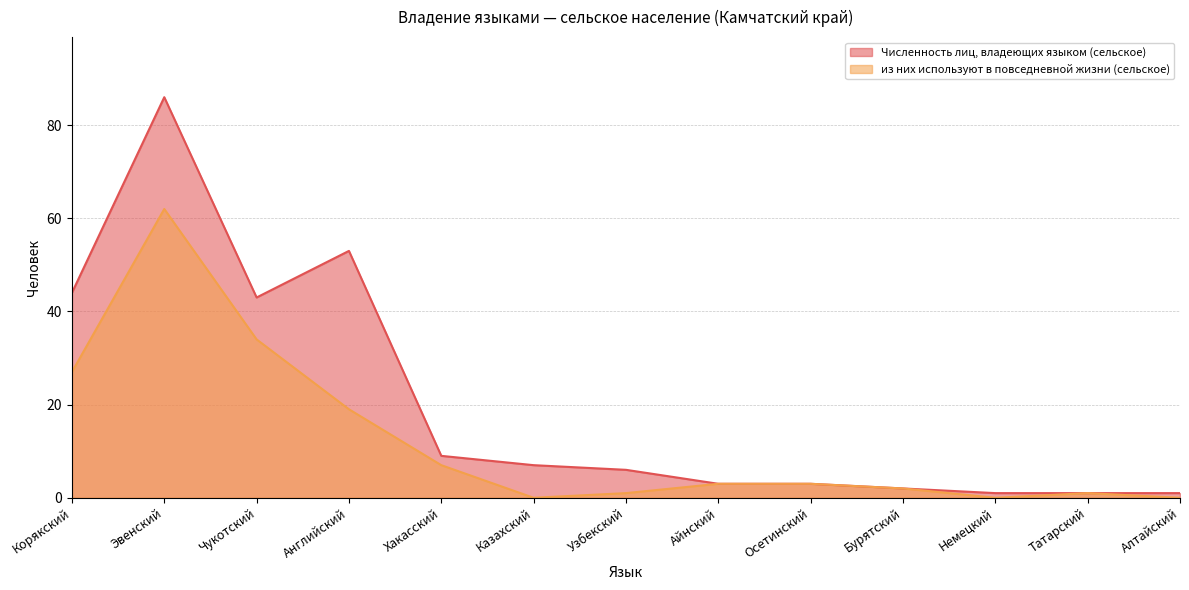

True or false: из них используют в повседневной жизни (сельское) has a value of 0 at Алтайский.

True